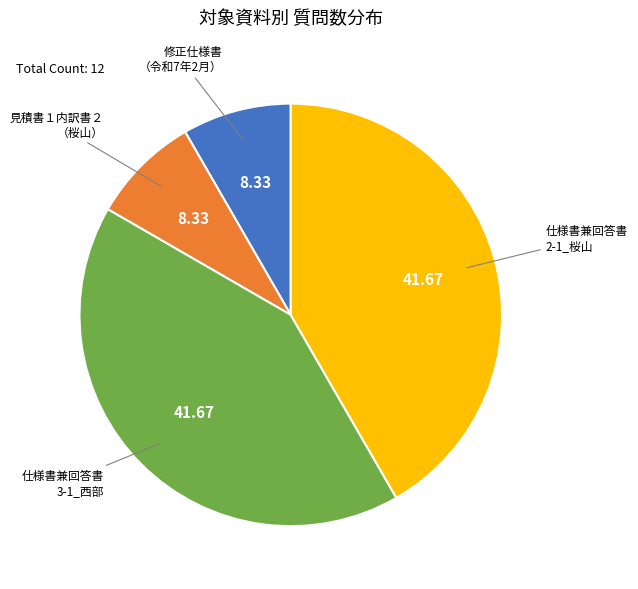

Is there any slice that represents more than half of the pie?

No